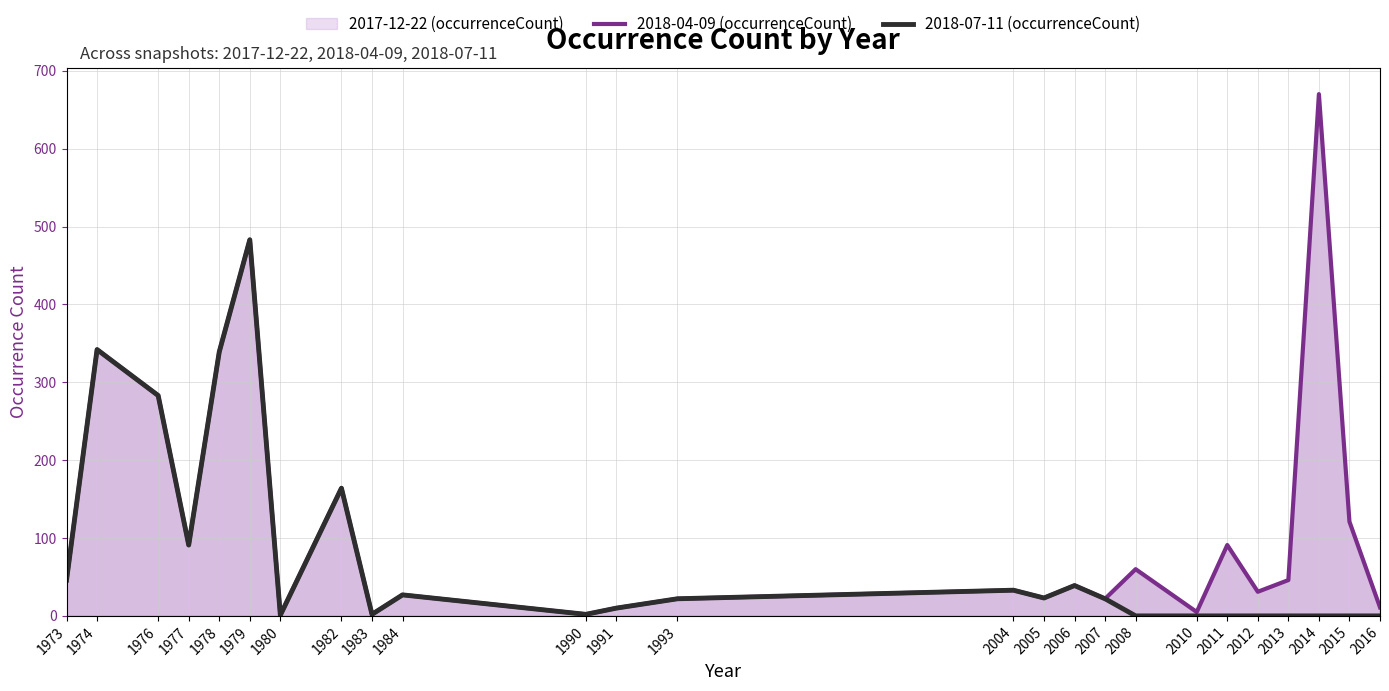

Reading right to left, transcribe all the data shown in this chart.

2018-04-09 (occurrenceCount): 2016=11	2015=121	2014=670	2013=46	2012=31	2011=91	2010=5	2008=60	2007=22	2006=39	2005=23	2004=33	1993=22	1991=10	1990=2	1984=27	1983=2	1982=164	1980=1	1979=483	1978=339	1977=91	1976=283	1974=342	1973=46
2018-07-11 (occurrenceCount): 2016=0	2015=0	2014=0	2013=0	2012=0	2011=0	2010=0	2008=0	2007=22	2006=39	2005=23	2004=33	1993=22	1991=10	1990=2	1984=27	1983=2	1982=164	1980=1	1979=483	1978=339	1977=91	1976=283	1974=342	1973=46